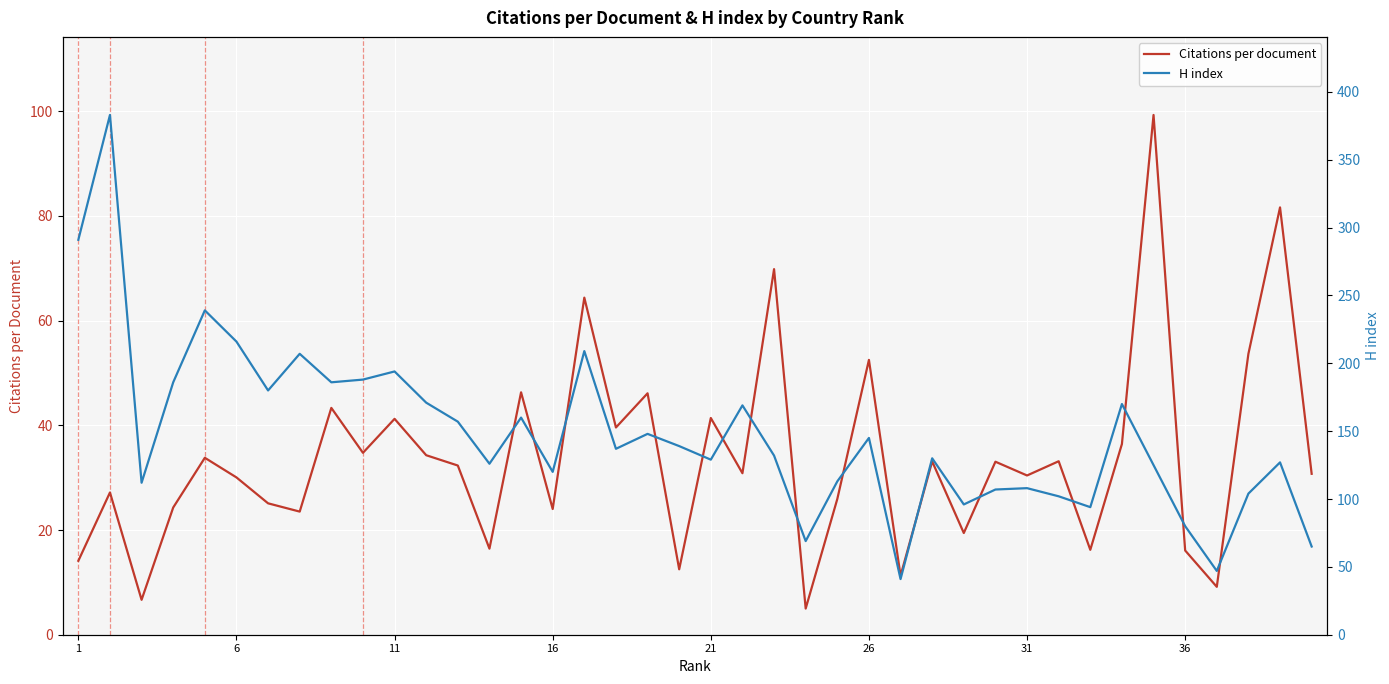

Is the value of Citations per document at 24 greater than the value of H index at 21?

No